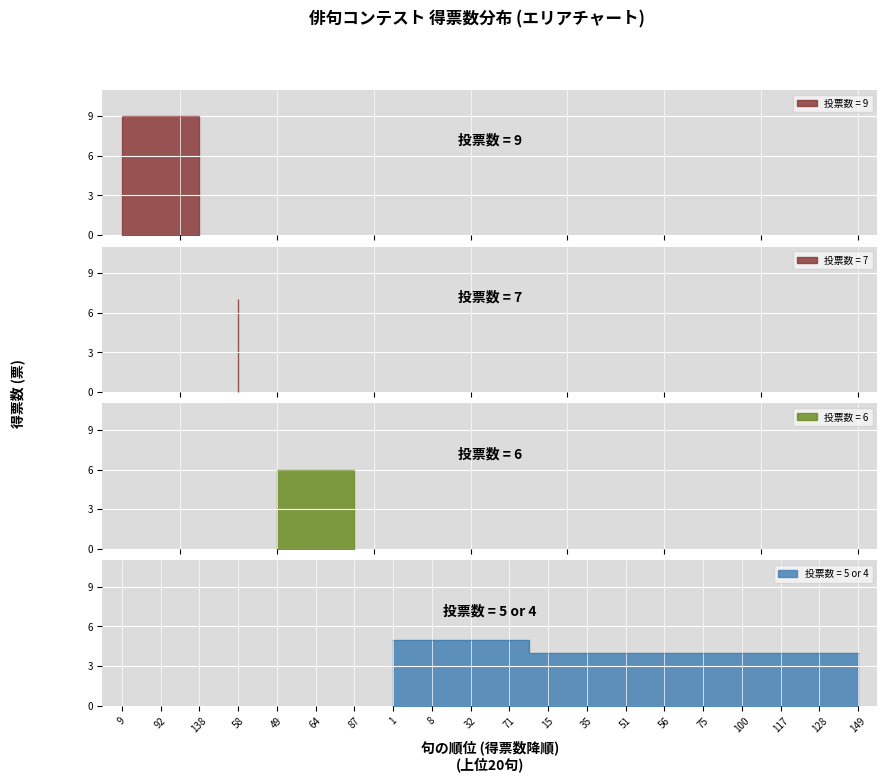

How many categories are shown in the chart?

20